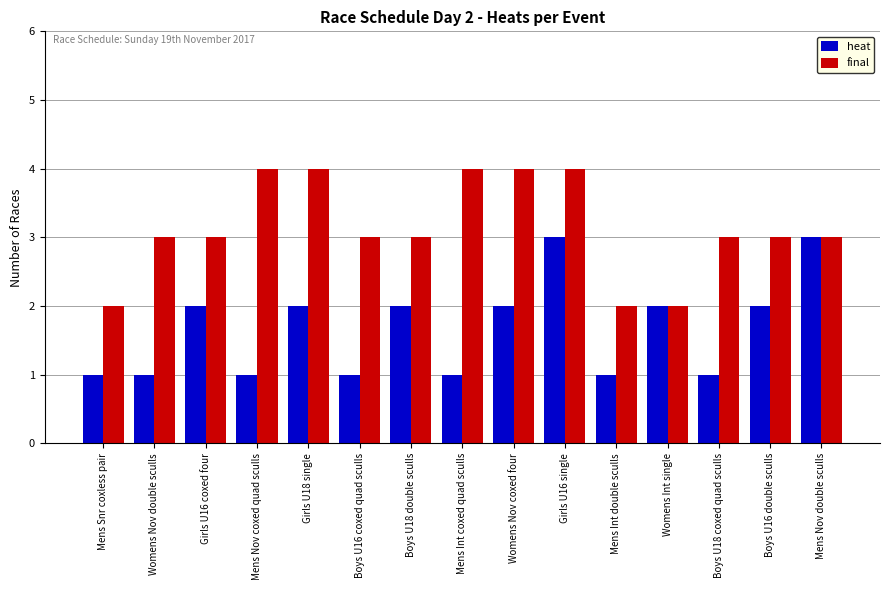

What is the greatest value displayed?

4